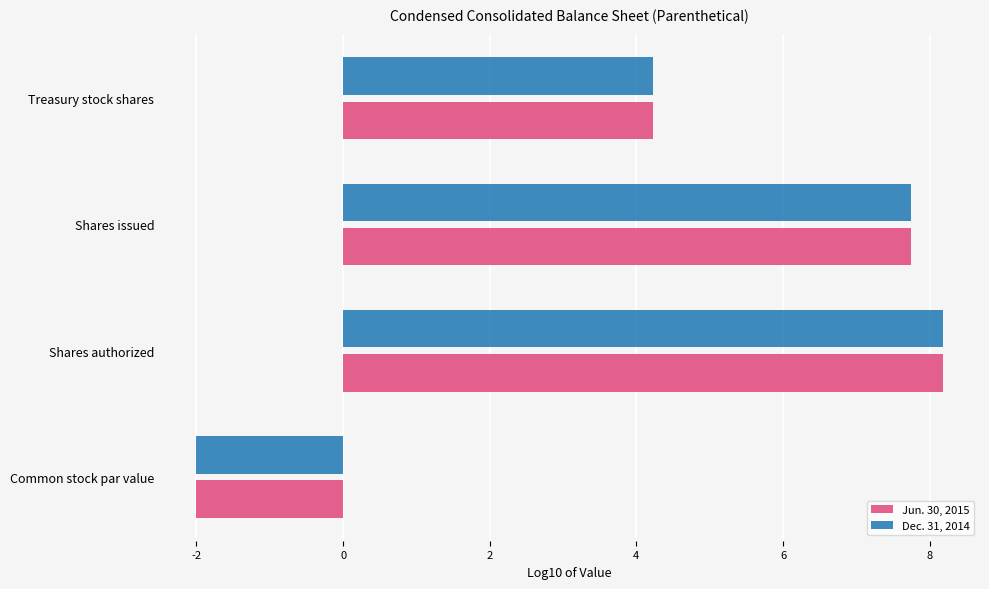

The Jun. 30, 2015 series shows 5.6 at Treasury stock shares. True or false?

False